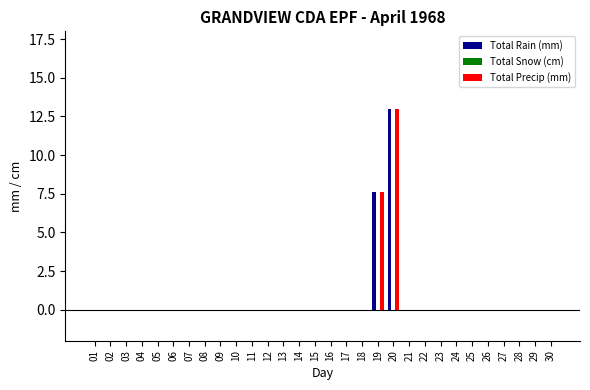

What is the sum of all Total Precip (mm) values?

20.6